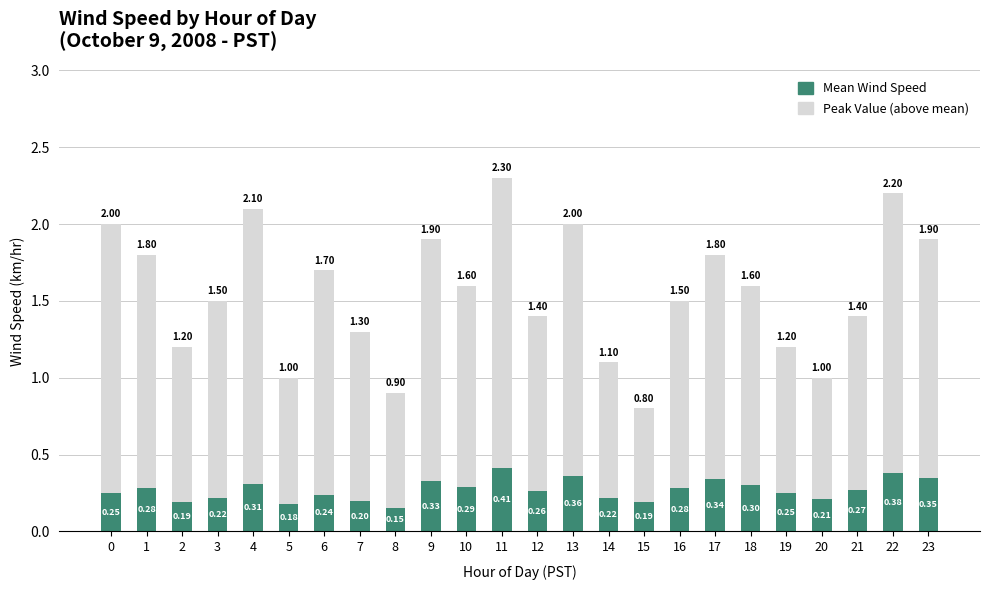

How many distinct data groups are displayed?

2